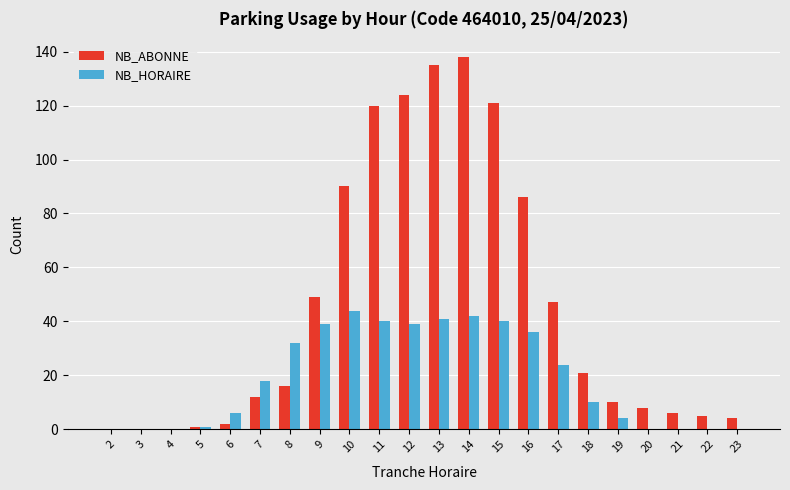

Between 8 and 17, which series saw the biggest shift?

NB_ABONNE